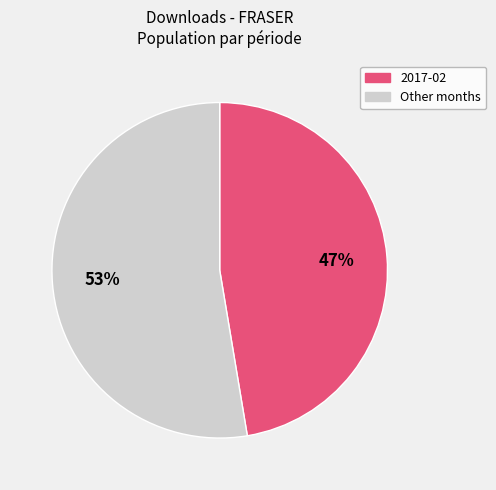

Does any single category account for the majority?

Yes